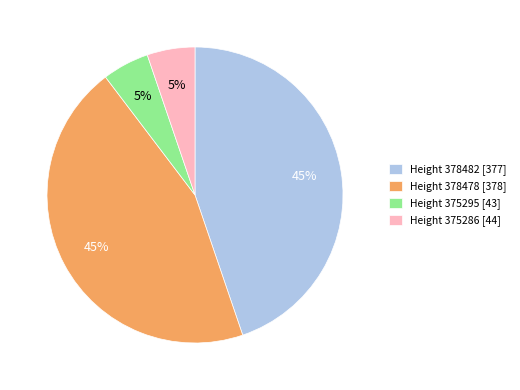

True or false: Height 378482 [377] accounts for 45% of the total.

True